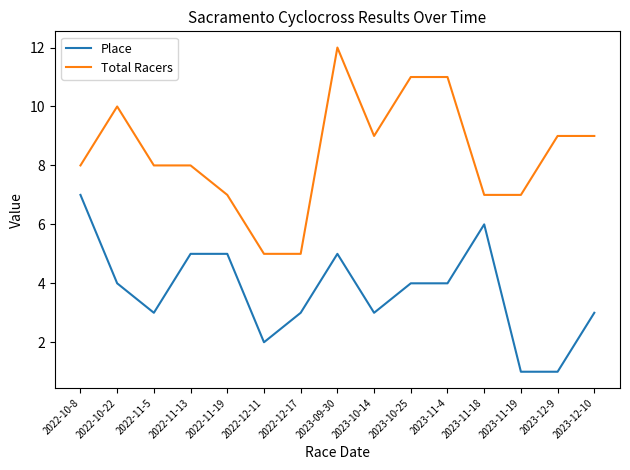

Which series has the largest range (max minus min)?

Total Racers